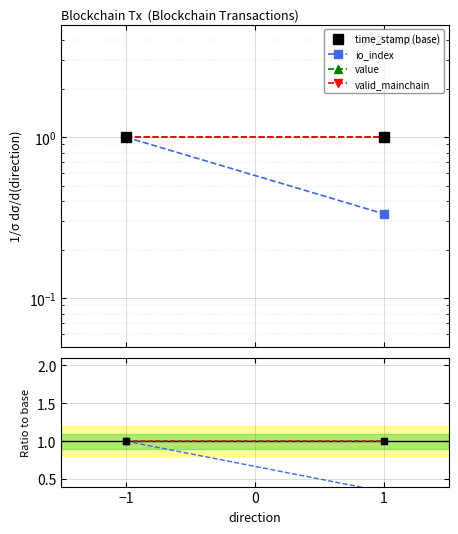

At how many categories does at least one series exceed 0?

2